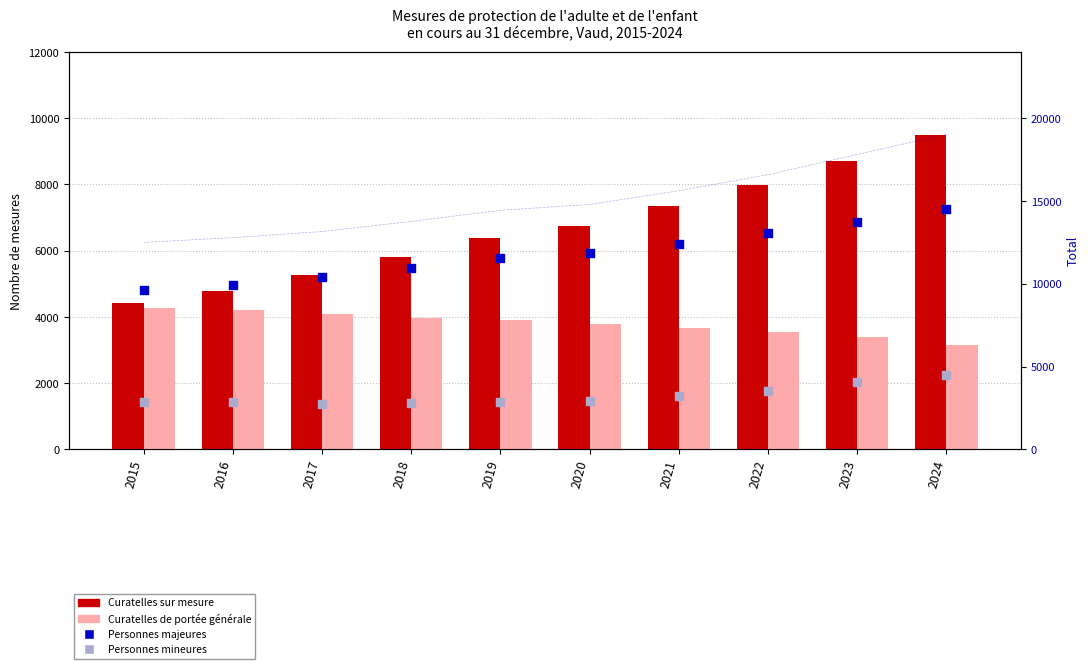

Which series reaches the maximum Y coordinate?

Total